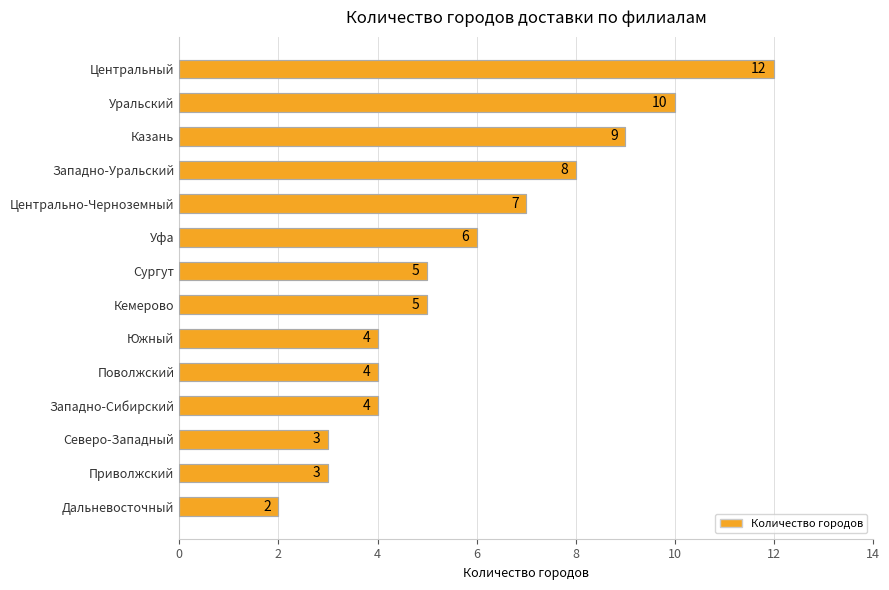

Does the chart contain any negative values?

No